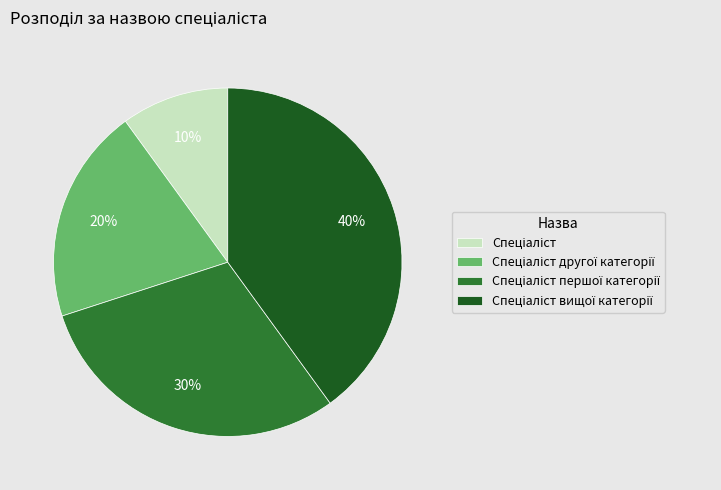

How many slices are in this pie chart?

4